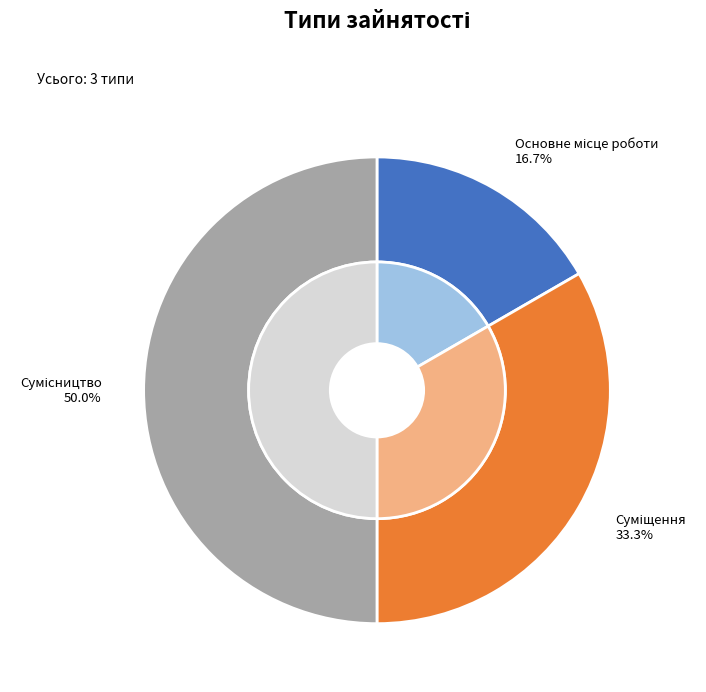

To the nearest percent, what is the combined percentage of Основне місце роботи and Сумісництво?

67%